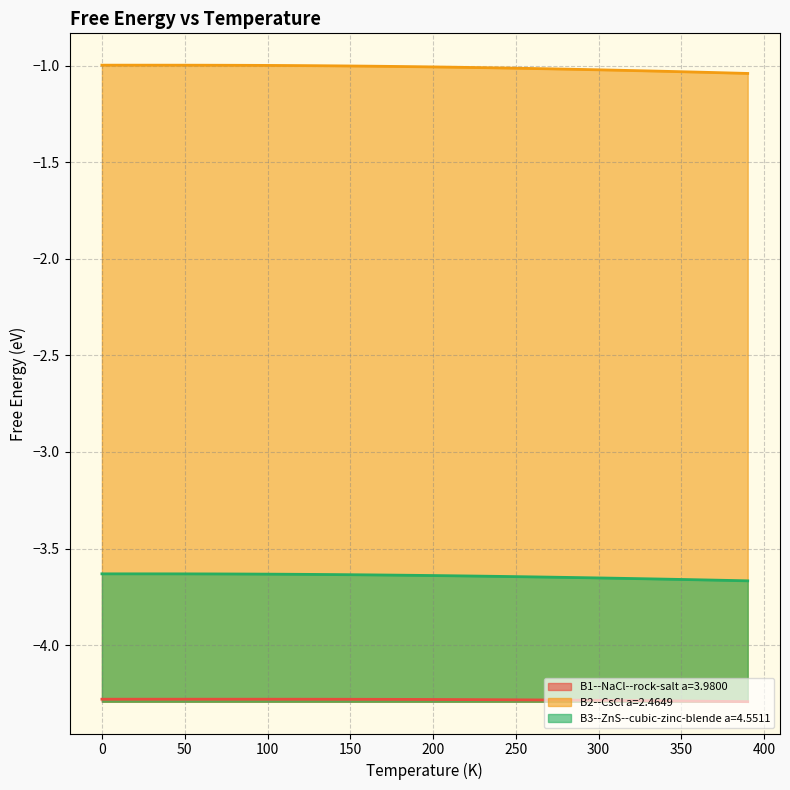

Reading left to right, what are all the values shown in this chart?

B1--NaCl--rock-salt a=3.9800: 0=-4.3	10=-4.3	20=-4.3	30=-4.3	40=-4.3	50=-4.3	60=-4.3	70=-4.3	80=-4.3	90=-4.3	100=-4.3	110=-4.3	120=-4.3	130=-4.3	140=-4.3	150=-4.3	160=-4.3	170=-4.3	180=-4.3	190=-4.3	200=-4.3	210=-4.3	220=-4.3	230=-4.3	240=-4.3	250=-4.3	260=-4.3	270=-4.3	280=-4.3	290=-4.3	300=-4.3	310=-4.3	320=-4.3	330=-4.3	340=-4.3	350=-4.3	360=-4.3	370=-4.3	380=-4.3	390=-4.3
B2--CsCl a=2.4649: 0=-1.0	10=-1.0	20=-1.0	30=-1.0	40=-1.0	50=-1.0	60=-1.0	70=-1.0	80=-1.0	90=-1.0	100=-1.0	110=-1.0	120=-1.0	130=-1.0	140=-1.0	150=-1.0	160=-1.0	170=-1.0	180=-1.0	190=-1.0	200=-1.0	210=-1.0	220=-1.0	230=-1.0	240=-1.0	250=-1.0	260=-1.0	270=-1.0	280=-1.0	290=-1.0	300=-1.0	310=-1.0	320=-1.0	330=-1.0	340=-1.0	350=-1.0	360=-1.0	370=-1.0	380=-1.0	390=-1.0
B3--ZnS--cubic-zinc-blende a=4.5511: 0=-3.6	10=-3.6	20=-3.6	30=-3.6	40=-3.6	50=-3.6	60=-3.6	70=-3.6	80=-3.6	90=-3.6	100=-3.6	110=-3.6	120=-3.6	130=-3.6	140=-3.6	150=-3.6	160=-3.6	170=-3.6	180=-3.6	190=-3.6	200=-3.6	210=-3.6	220=-3.6	230=-3.6	240=-3.6	250=-3.6	260=-3.6	270=-3.6	280=-3.6	290=-3.7	300=-3.7	310=-3.7	320=-3.7	330=-3.7	340=-3.7	350=-3.7	360=-3.7	370=-3.7	380=-3.7	390=-3.7